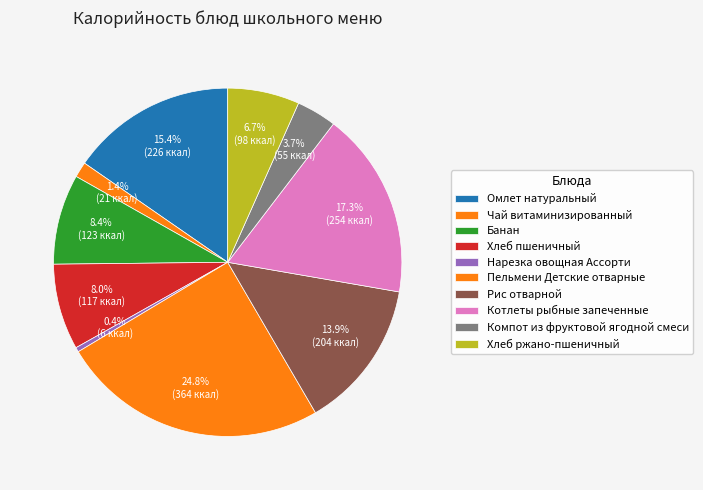

Which category has the smallest portion of the pie?

Нарезка овощная Ассорти